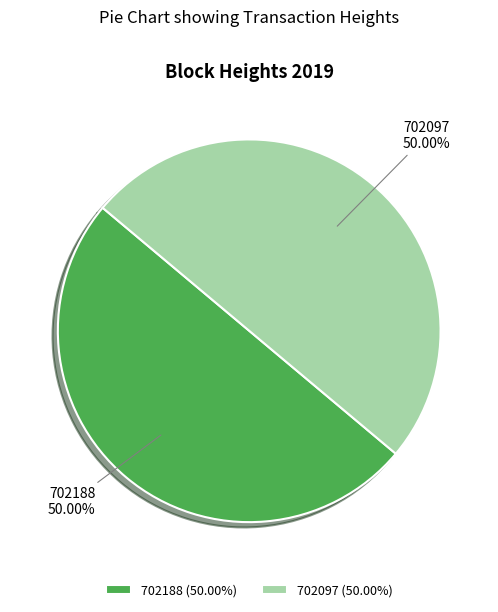

How many segments does this pie chart have?

2